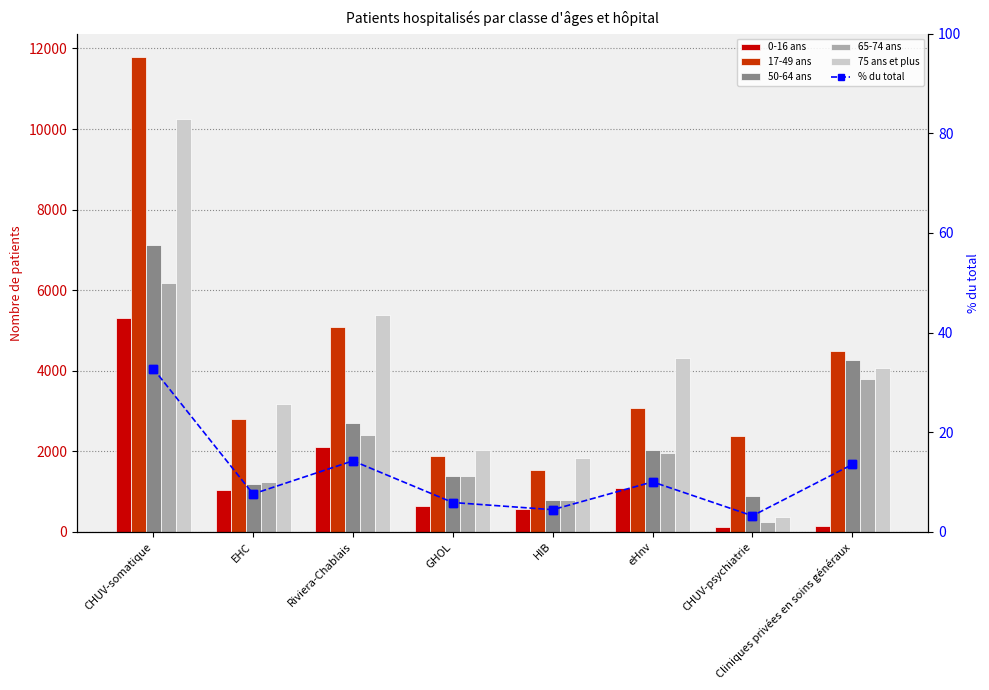

What is the total value across all series at GHOL?

7325.9